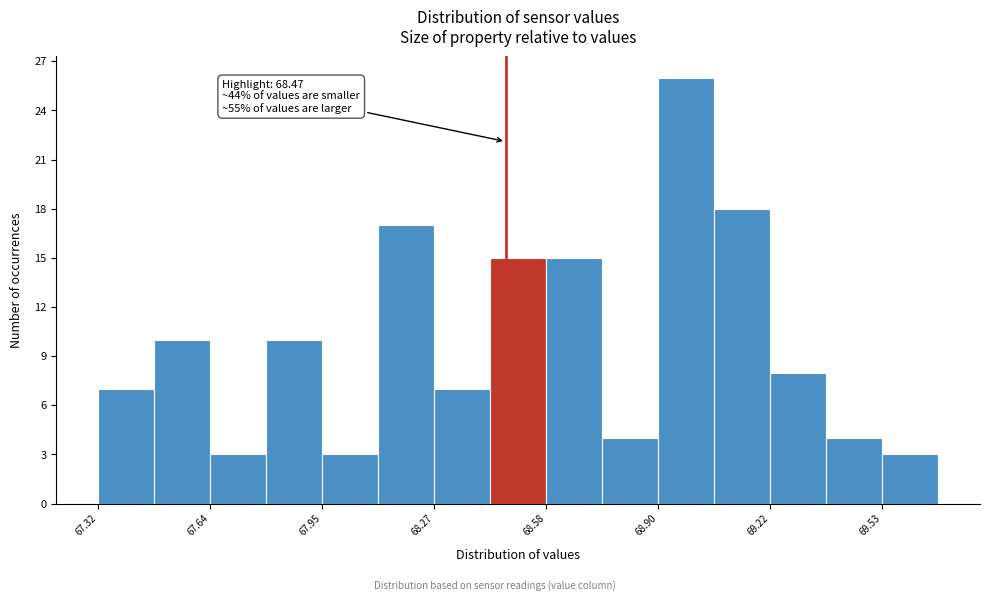

Around what value on the x-axis is the tallest bar? Give the approximate position of its centre, as read against the axis.

69.00